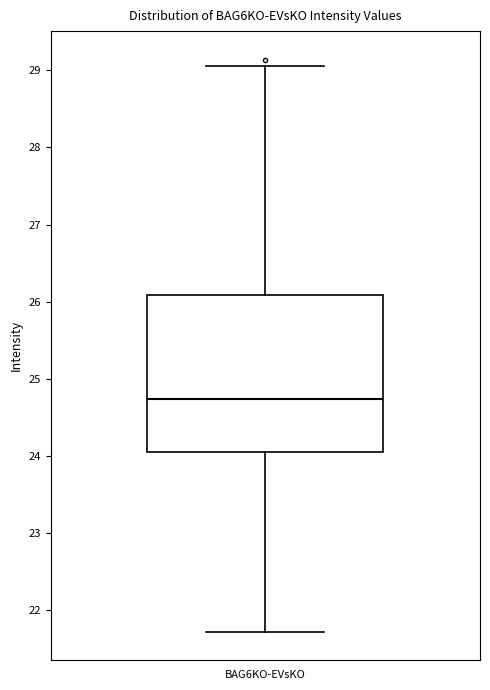

Transcribe this box plot: give where the median line is, the range the box spans, and where the two whiskers end, as read against the y-axis. The values are not printed on the chart, so give them approximately, as read against the axis.

median 24.7, box 24.1 to 26.1, whiskers 21.7 to 29.1